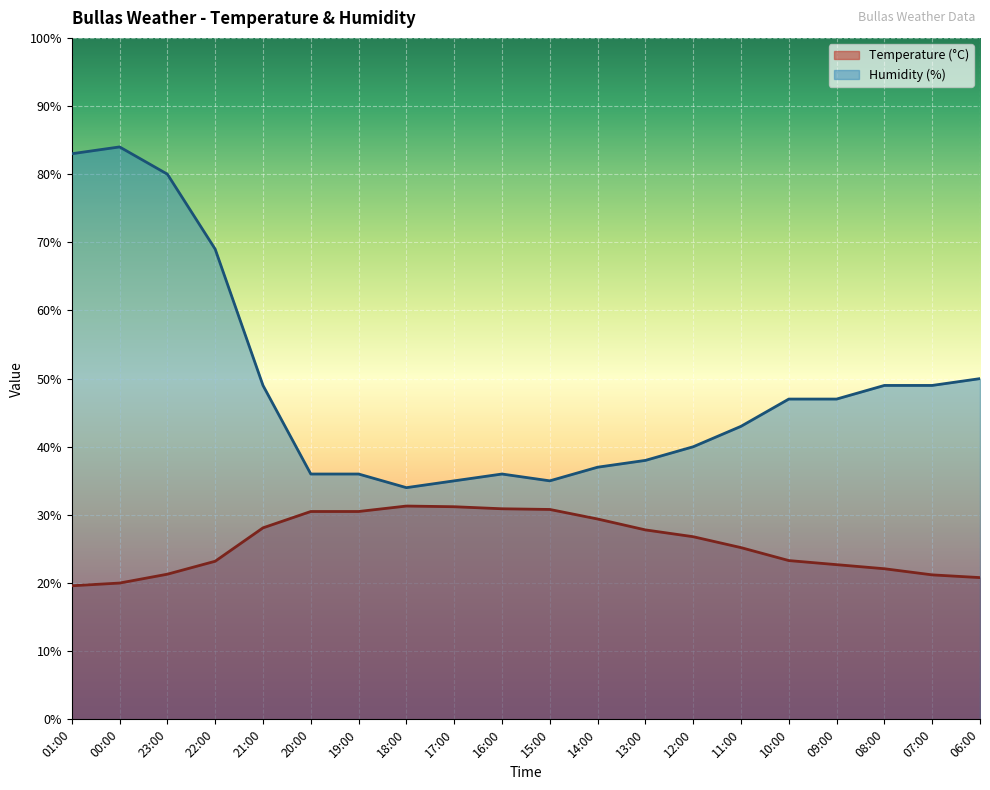

List the series in order of their peak value, lowest first.

Temperature (°C), Humidity (%)